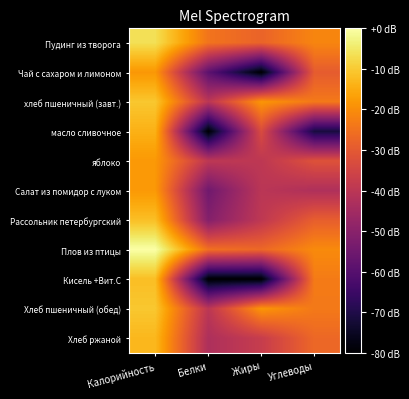

Reading left to right, transcribe all the data shown in this chart.

Пудинг из творога: Калорийность=-6.5	Белки=-24.6	Жиры=-27.8	Углеводы=-21.4
Чай с сахаром и лимоном: Калорийность=-18.3	Белки=-58.8	Жиры=-80.0	Углеводы=-29.4
хлеб пшеничный (завт.): Калорийность=-10.4	Белки=-39.9	Жиры=-18.5	Углеводы=-23.6
масло сливочное: Калорийность=-14.0	Белки=-80.0	Жиры=-33.3	Углеводы=-71.5
яблоко: Калорийность=-18.1	Белки=-39.5	Жиры=-39.5	Углеводы=-31.7
Салат из помидор с луком: Калорийность=-18.0	Белки=-54.9	Жиры=-40.1	Углеводы=-42.5
Рассольник петербургский: Калорийность=-11.8	Белки=-51.0	Жиры=-39.3	Углеводы=-28.9
Плов из птицы: Калорийность=0.0	Белки=-25.4	Жиры=-26.9	Углеводы=-20.5
Кисель +Вит.С: Калорийность=-11.9	Белки=-80.0	Жиры=-80.0	Углеводы=-23.2
Хлеб пшеничный (обед): Калорийность=-10.4	Белки=-39.9	Жиры=-18.5	Углеводы=-23.6
Хлеб ржаной: Калорийность=-12.9	Белки=-42.7	Жиры=-37.5	Углеводы=-26.9